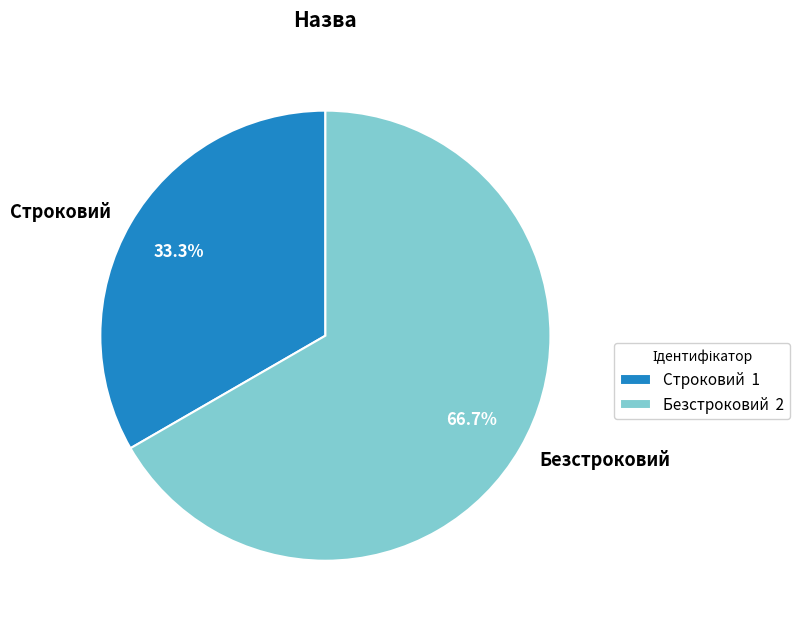

How many slices are in this pie chart?

2